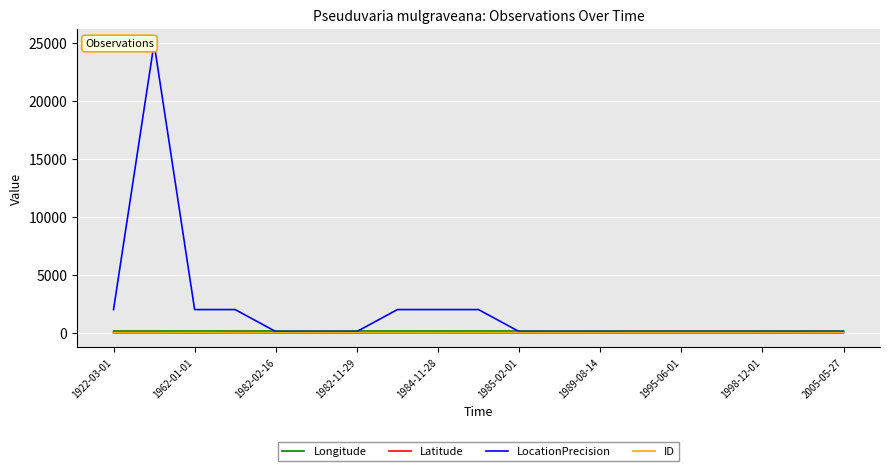

Which series has the largest total across all categories?

LocationPrecision